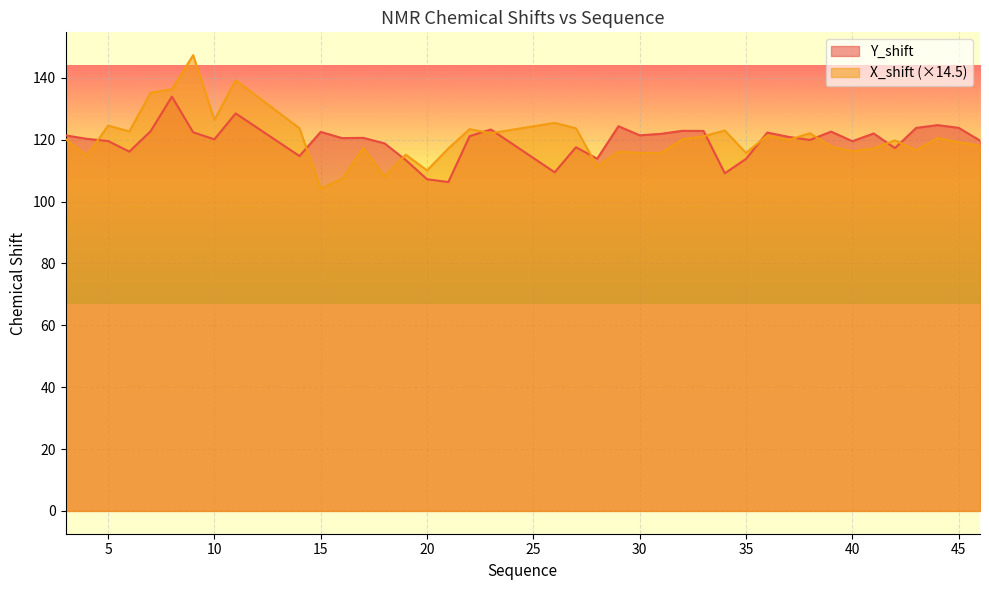

Which has a higher value, 34 or 19?

19